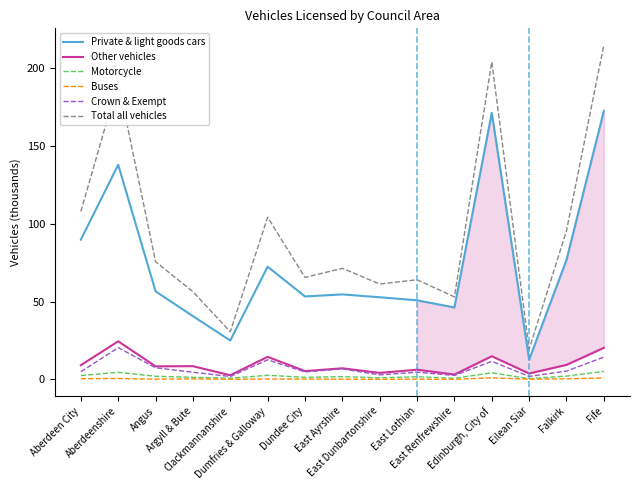

In Private & light goods cars, how many points are lower than both neighbors (excluding endpoints)?

4